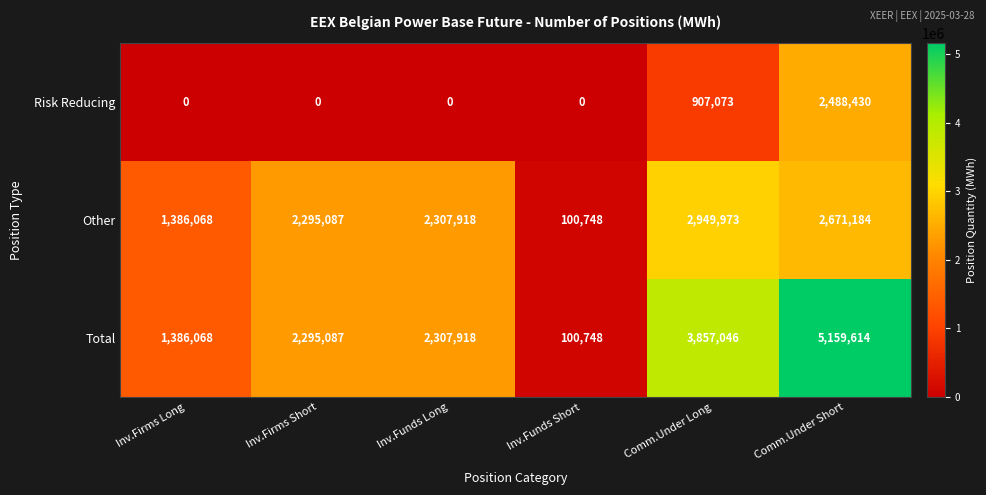

Reading left to right, list all the values displayed in this chart.

Risk Reducing: Inv.Firms Long=0	Inv.Firms Short=0	Inv.Funds Long=0	Inv.Funds Short=0	Comm.Under Long=907073	Comm.Under Short=2488430
Other: Inv.Firms Long=1386068	Inv.Firms Short=2295087	Inv.Funds Long=2307918	Inv.Funds Short=100748	Comm.Under Long=2949973	Comm.Under Short=2671184
Total: Inv.Firms Long=1386068	Inv.Firms Short=2295087	Inv.Funds Long=2307918	Inv.Funds Short=100748	Comm.Under Long=3857046	Comm.Under Short=5159614